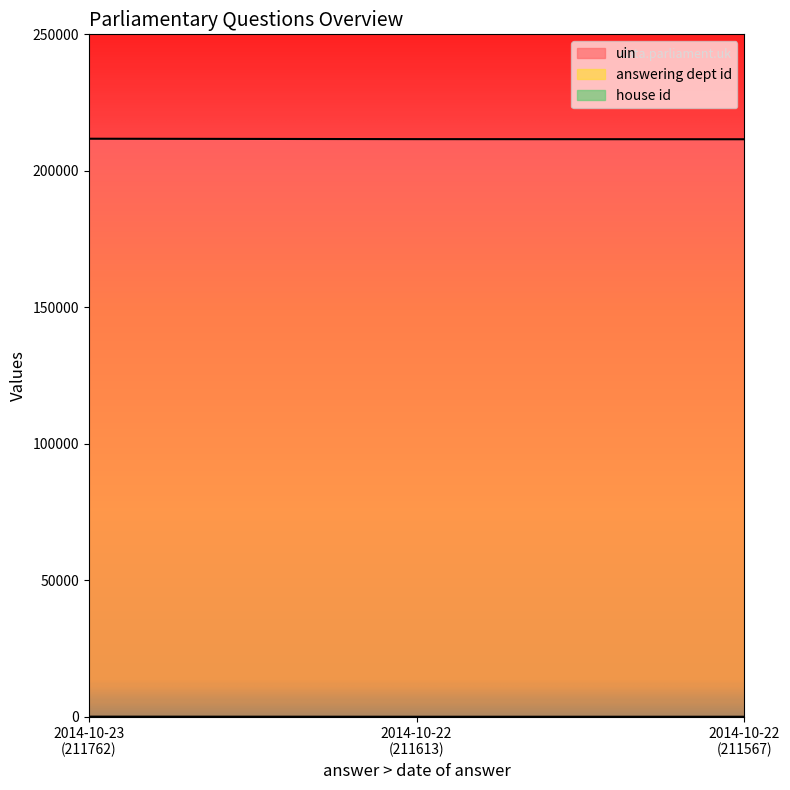

How many lines are shown in the chart?

3